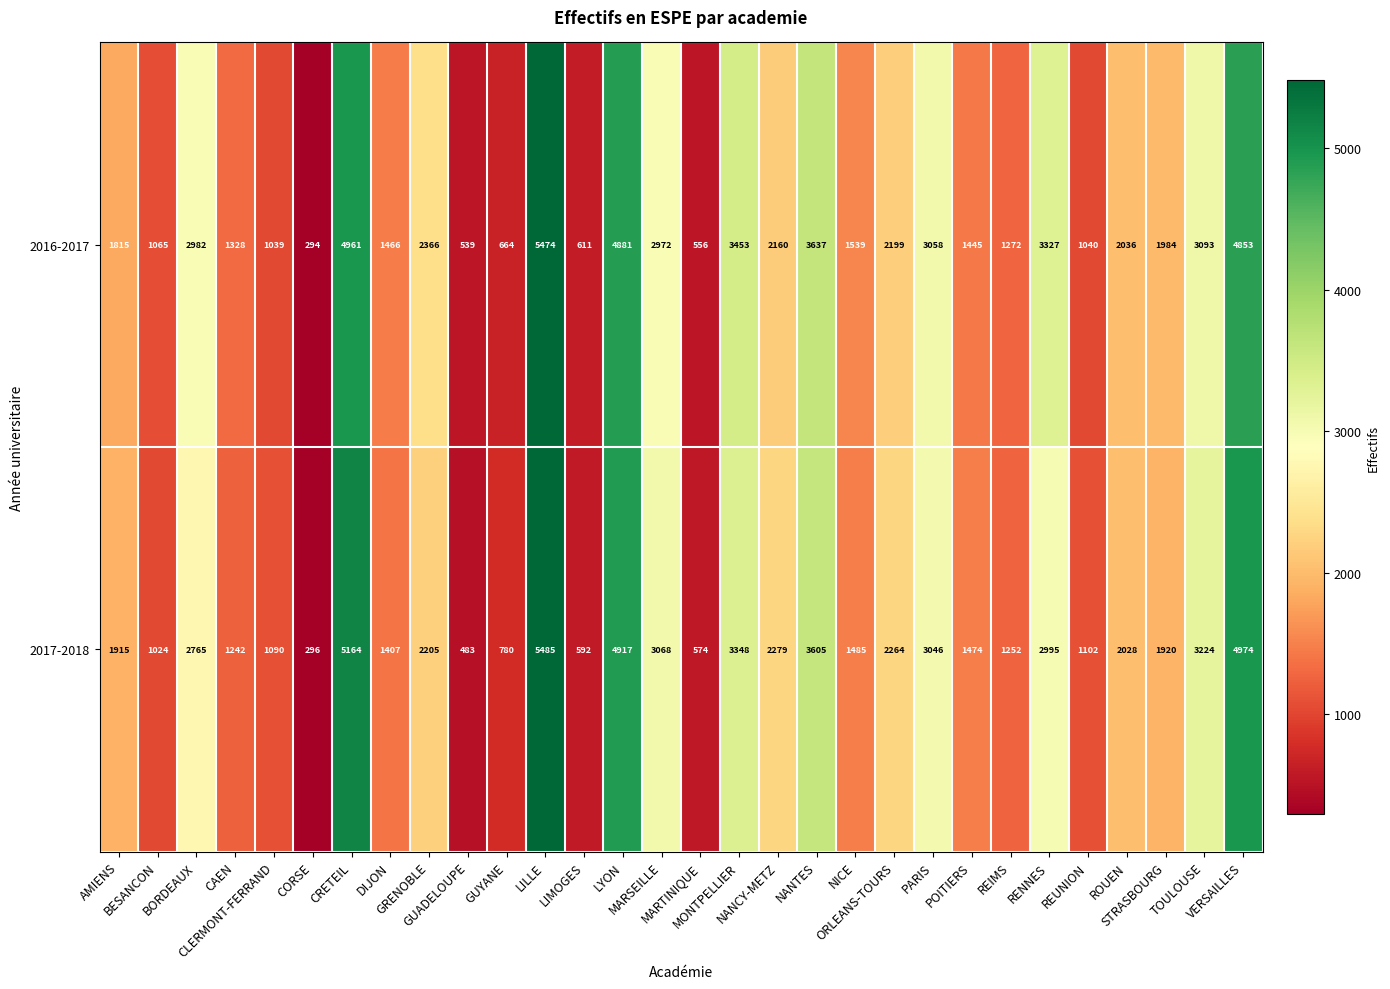

Which series has the largest total across all categories?

2016-2017